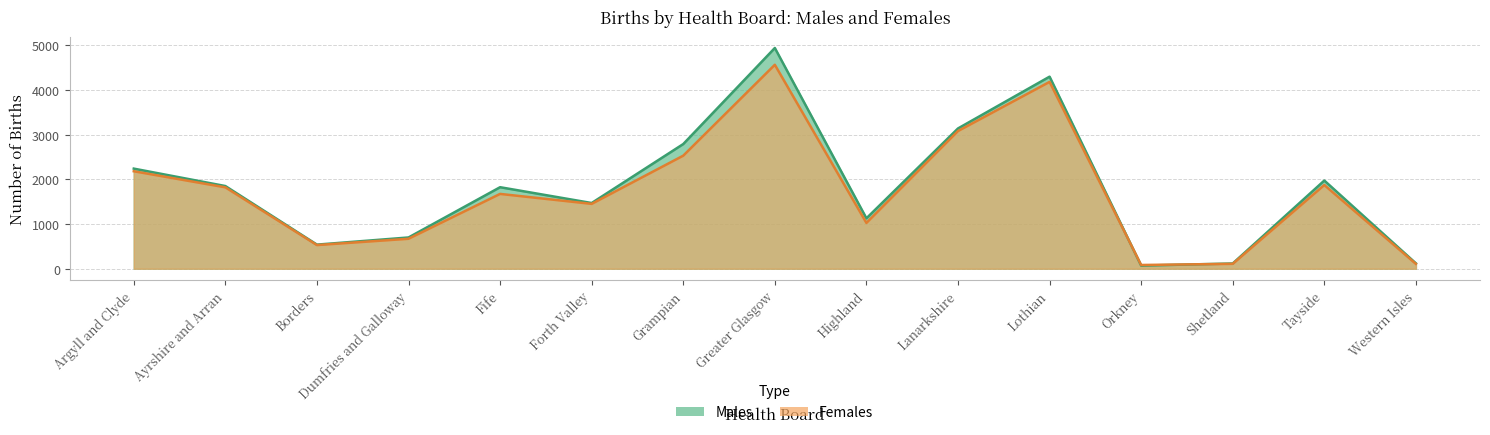

At how many categories does at least one series exceed 590?

11